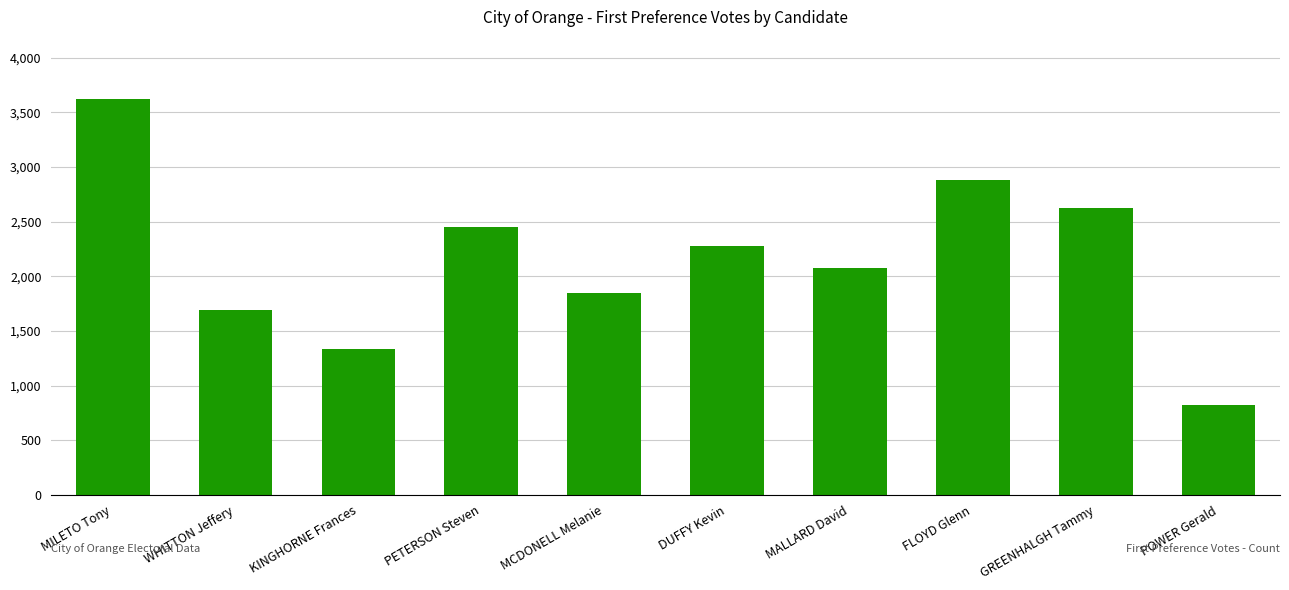

At which category does the chart reach its minimum across all series?

POWER Gerald